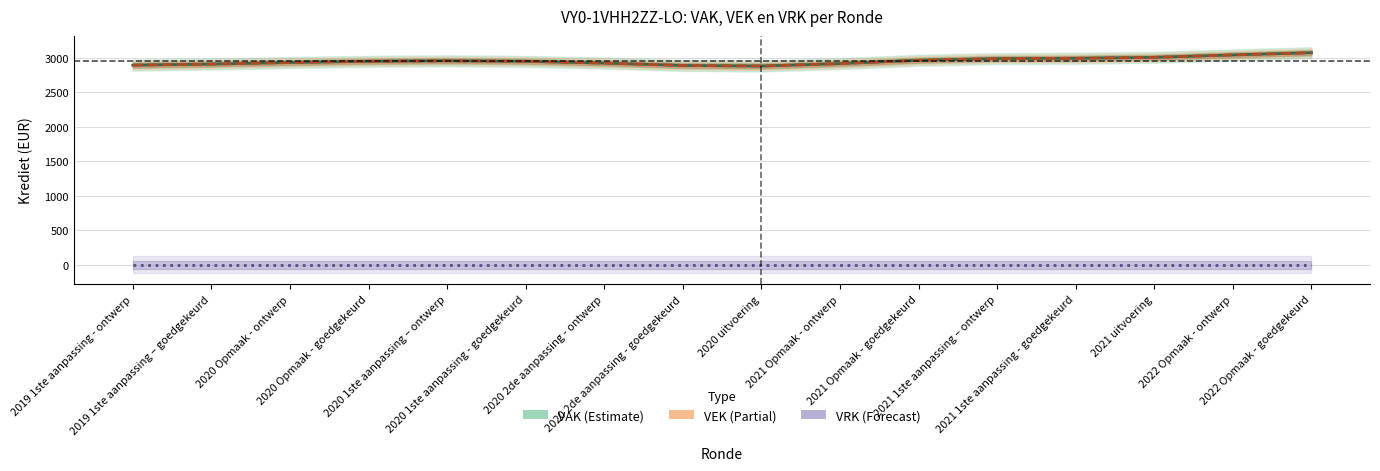

What position from the right is 2021 uitvoering?

3